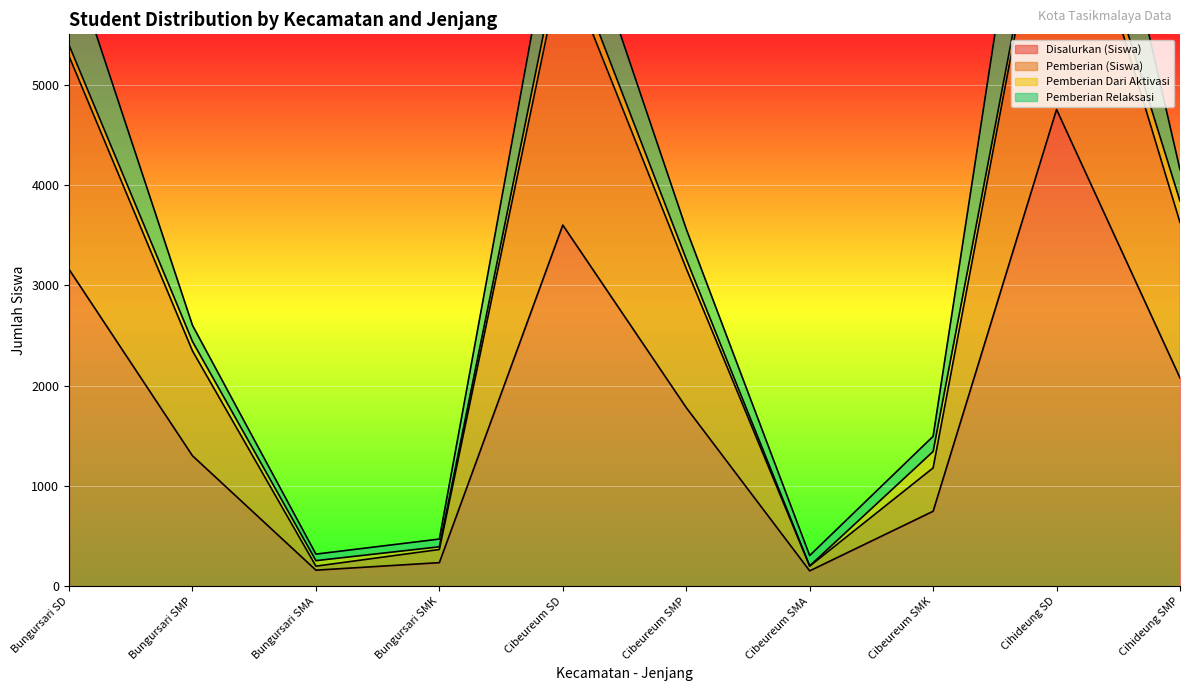

What is the value of the Disalurkan (Siswa) point at the 7th from the left?

153